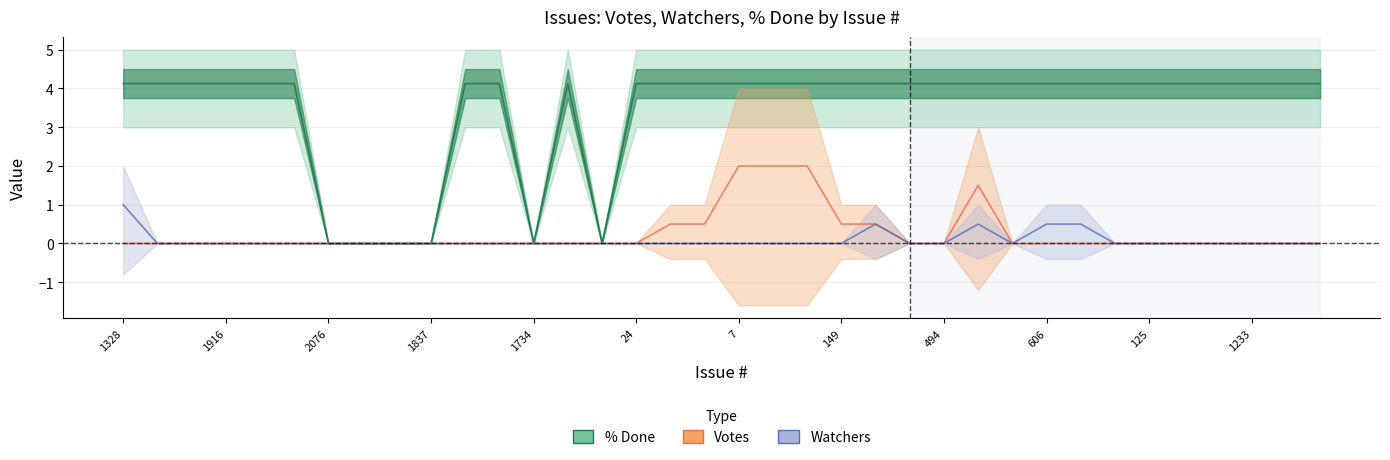

How many lines are shown in the chart?

3